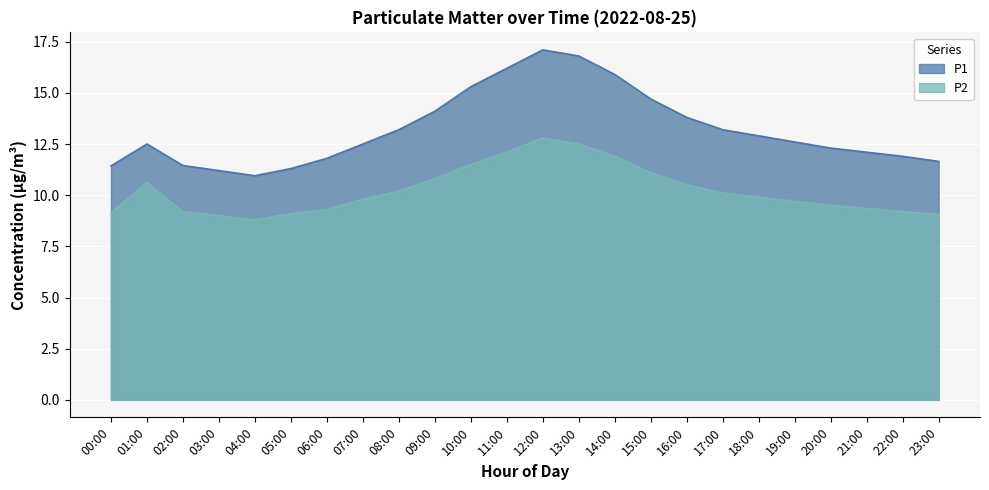

What is the difference between the second highest and second lowest values in the P1 series?

5.6